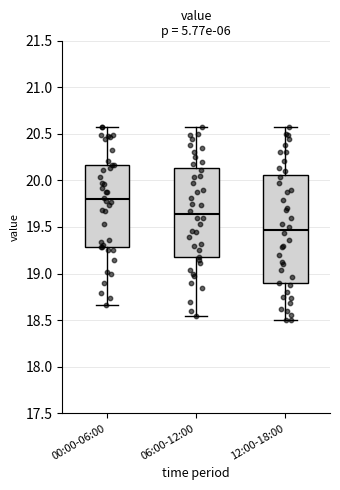

Which box's median line is the highest?

00:00-06:00